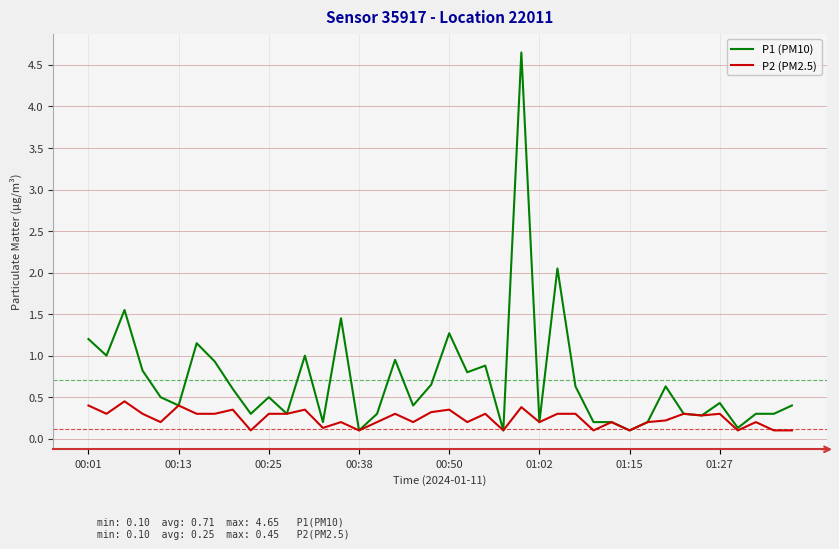

How many distinct data groups are displayed?

2